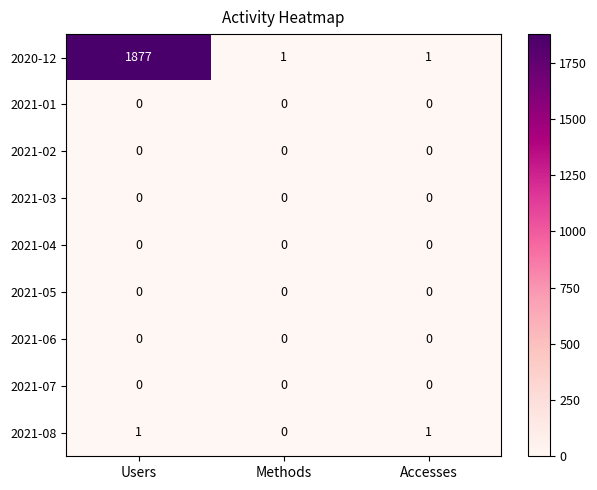

The 2021-01 series shows 0 at Methods. True or false?

True